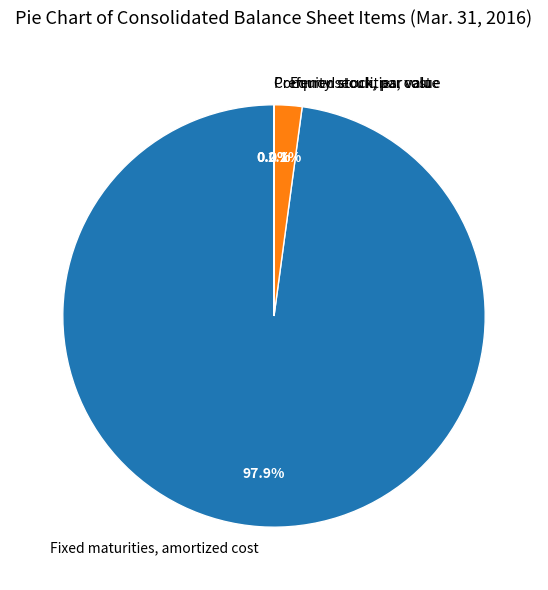

What percentage do Equity securities, cost and Fixed maturities, amortized cost together represent?

100.0%